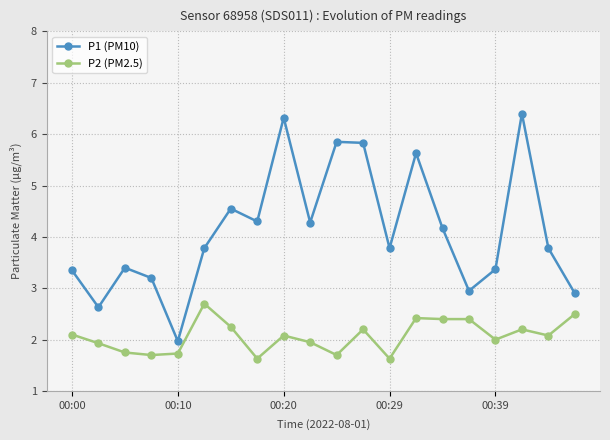

Which series has the largest range (max minus min)?

P1 (PM10)